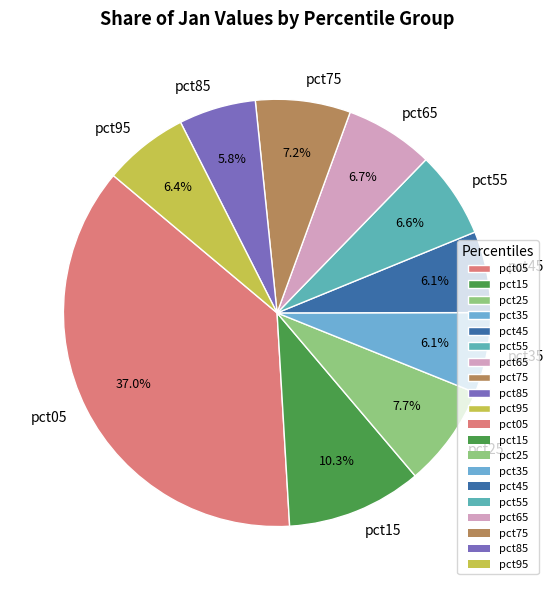

The pct65 slice represents 7% of the pie. True or false?

True